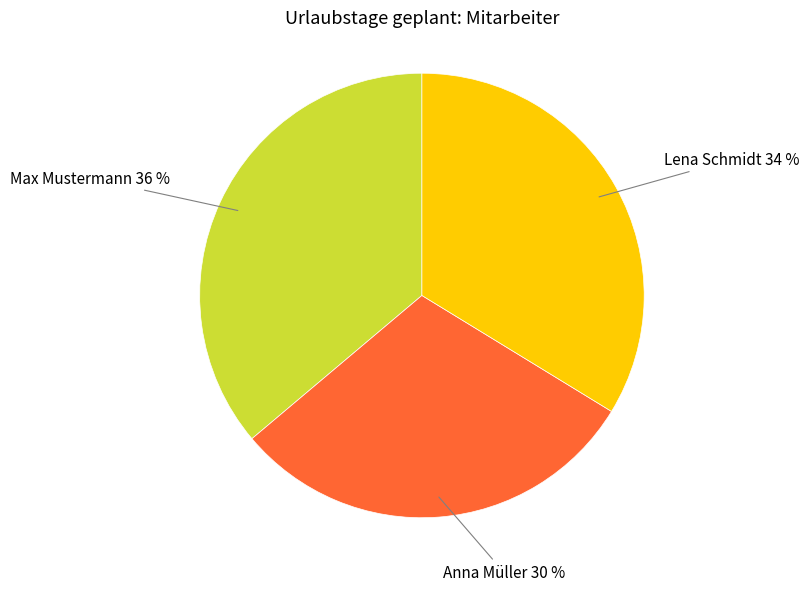

How many slices are in this pie chart?

3